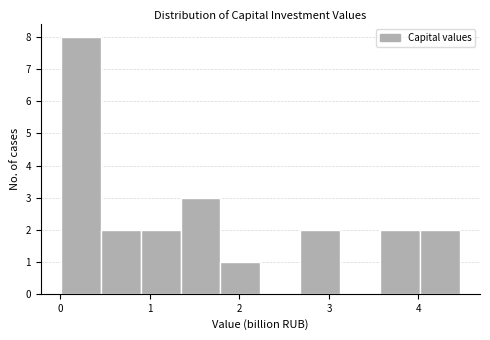

Reading left to right, transcribe this chart: for each bar, give the range it covers on the x-axis and its height. Neither the bar edges nor the heights are printed on the chart, so give them approximately, as read against the axes.

0.0 to 0.4: 8
0.4 to 0.9: 2
0.9 to 1.3: 2
1.3 to 1.8: 3
1.8 to 2.2: 1
2.2 to 2.7: 0
2.7 to 3.1: 2
3.1 to 3.6: 0
3.6 to 4.0: 2
4.0 to 4.5: 2